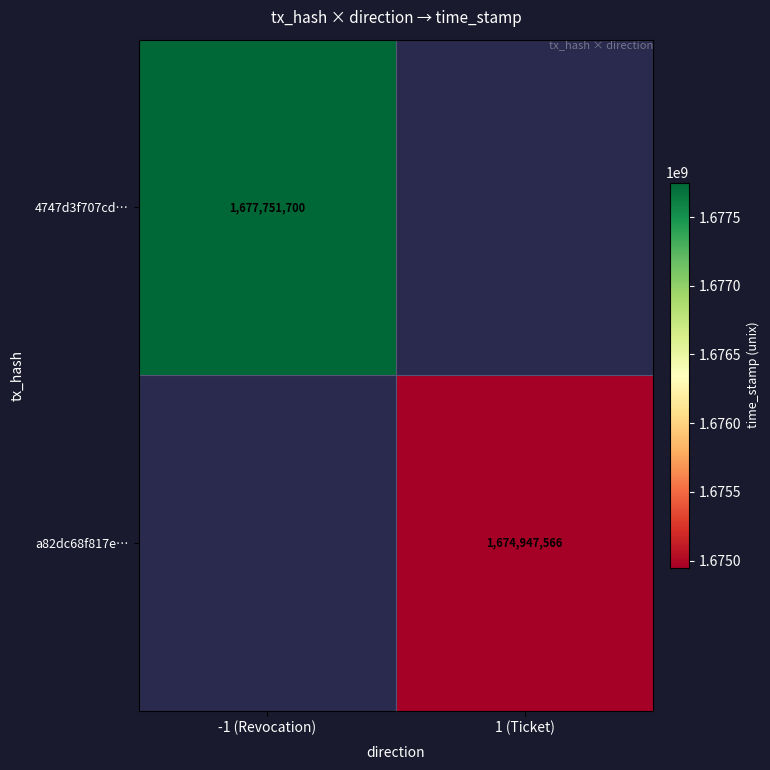

At how many categories does at least one series exceed 1675637414?

1